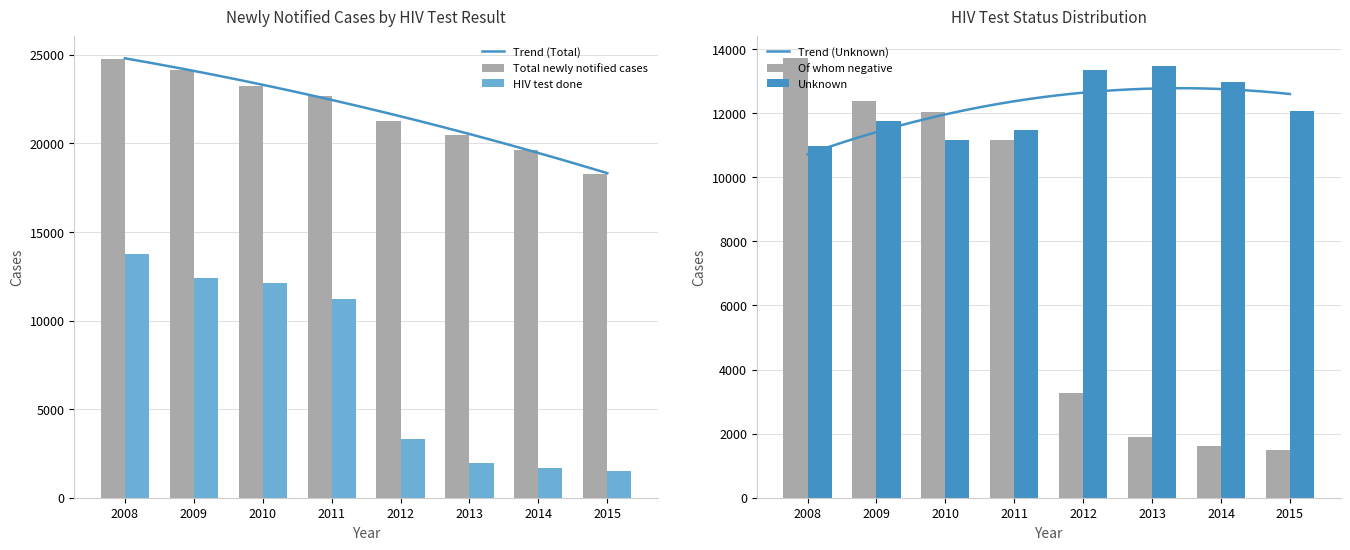

What are all the series names shown in the legend?

Total newly notified cases, HIV test done, Of whom negative, Unknown